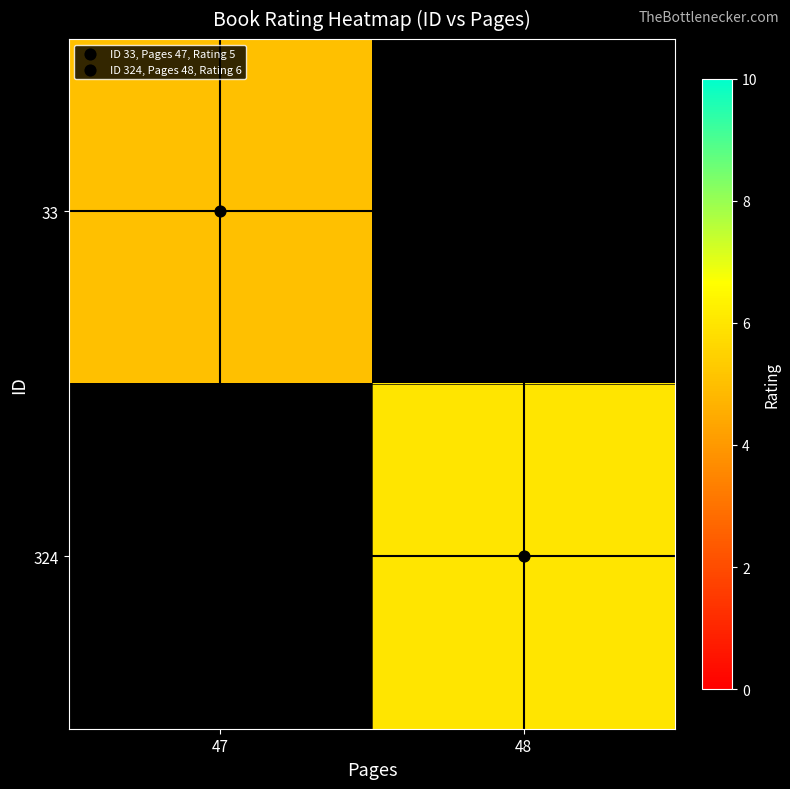

How many positive values does the 324 series have?

1